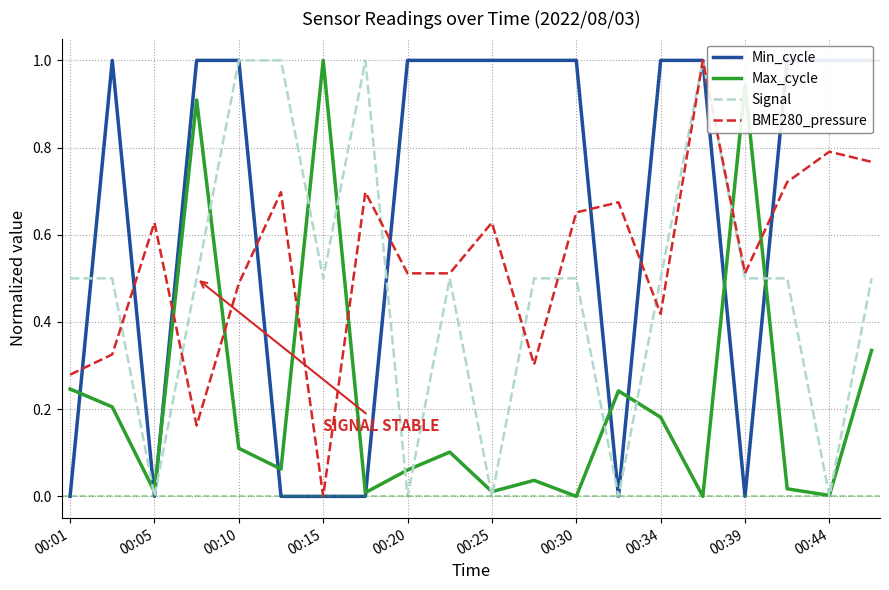

How many series are shown in this chart?

4